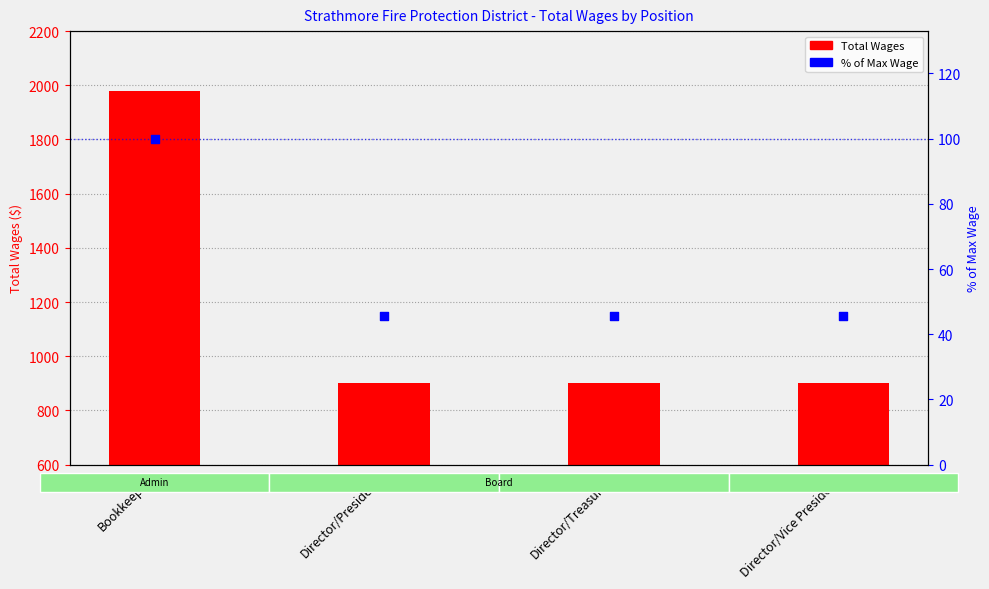

Which series contains the highest Y value?

Total Wages